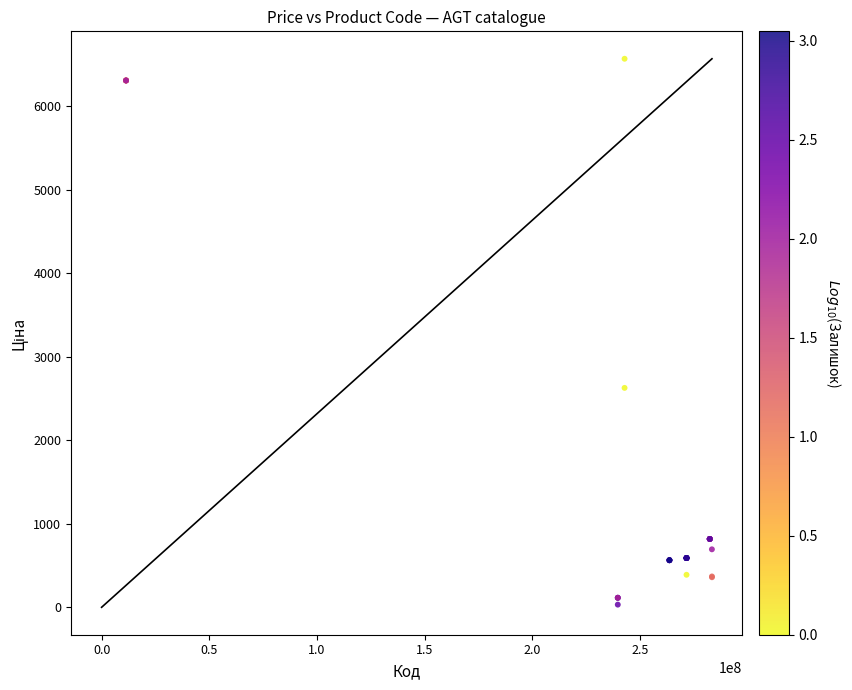

What Y value in the scatter plot is closest to 3300?

2627.5